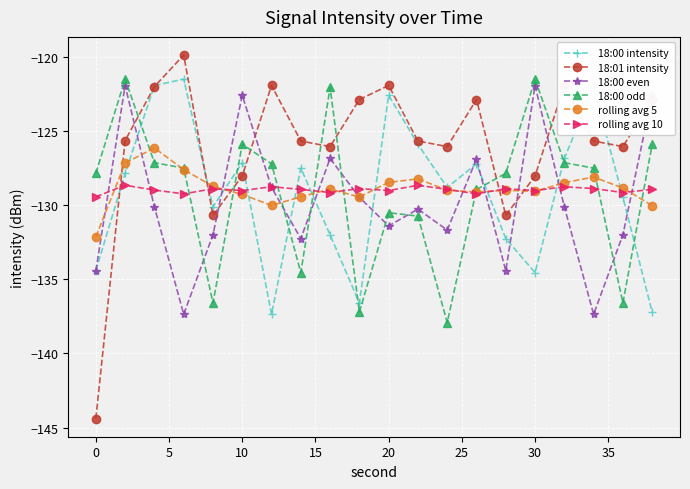

What are all the series names shown in the legend?

18:00 intensity, 18:01 intensity, 18:00 even, 18:00 odd, rolling avg 5, rolling avg 10